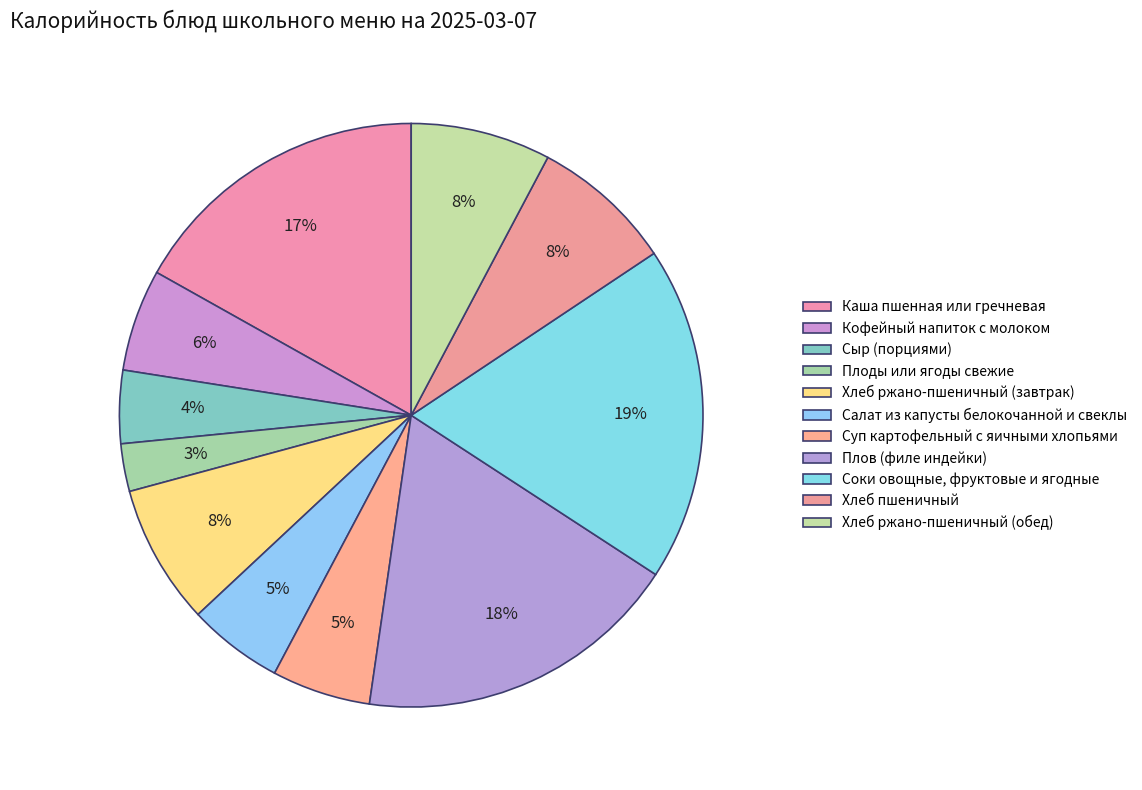

Do Салат из капусты белокочанной и свеклы and Хлеб ржано-пшеничный (завтрак) together represent more than half of the pie?

No